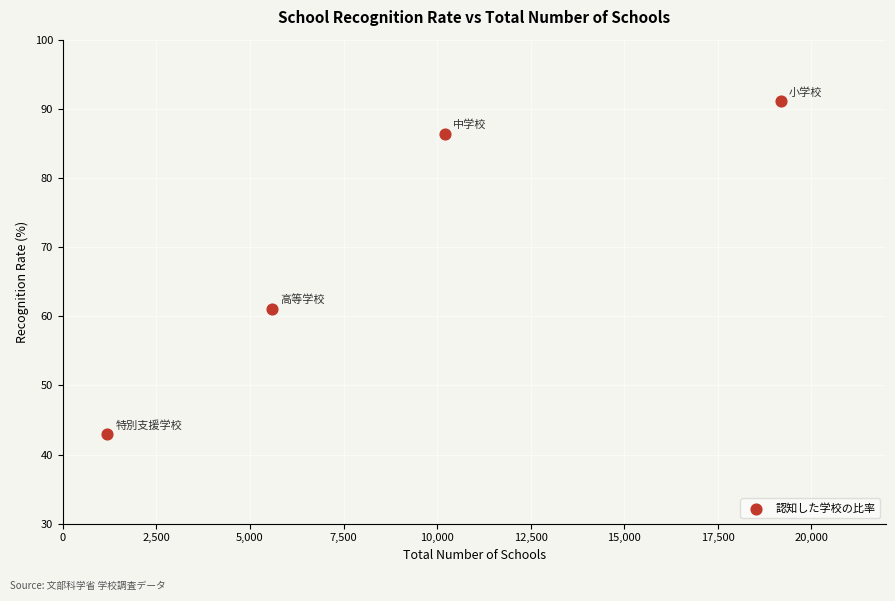

What is the average Y value?

70.4